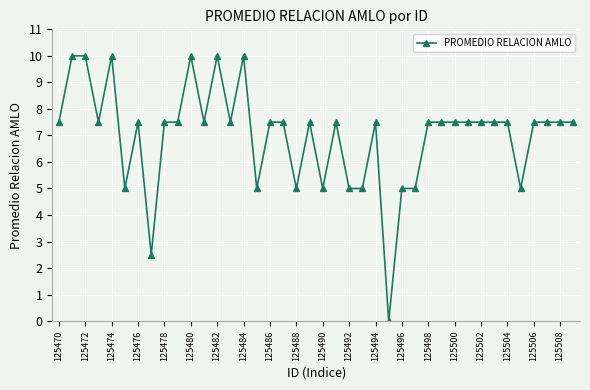

What is the average value?

7.0